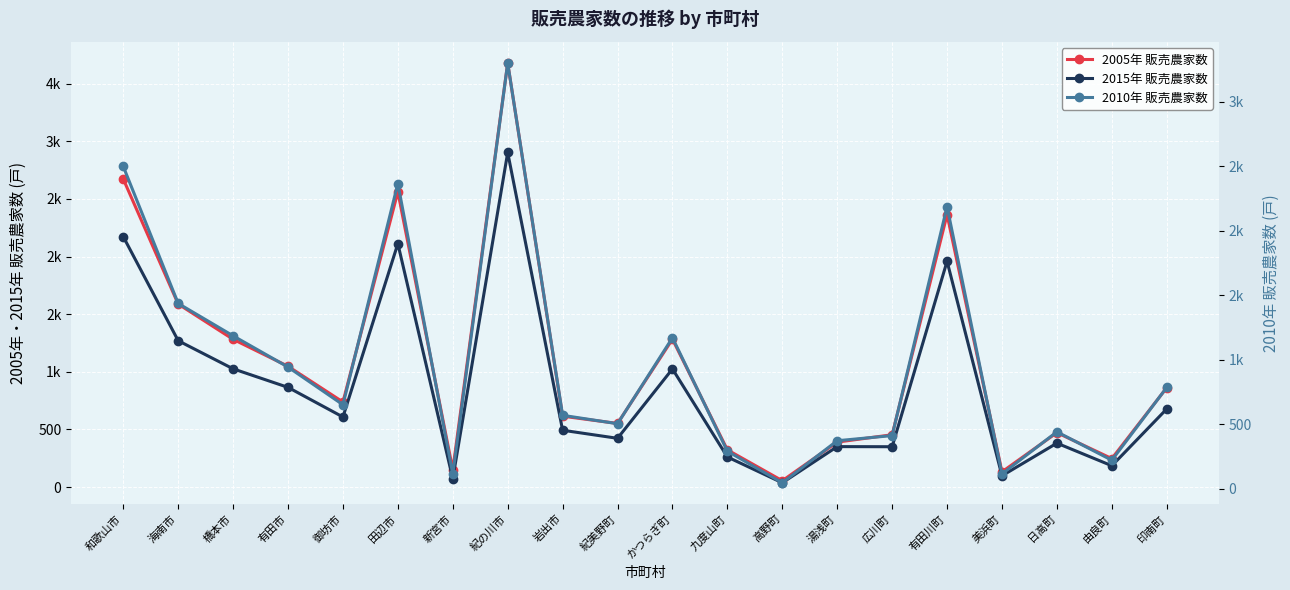

Reading right to left, list all the values displayed in this chart.

2005年 販売農家数: 862	247	472	132	2364	454	390	55	323	1283	552	615	3679	151	2561	738	1048	1282	1588	2673
2015年 販売農家数: 678	185	381	98	1959	350	351	37	261	1025	423	493	2903	72	2112	608	865	1026	1270	2173
2010年 販売農家数: 787	223	443	117	2188	414	374	48	293	1172	506	571	3301	116	2367	653	945	1187	1438	2500